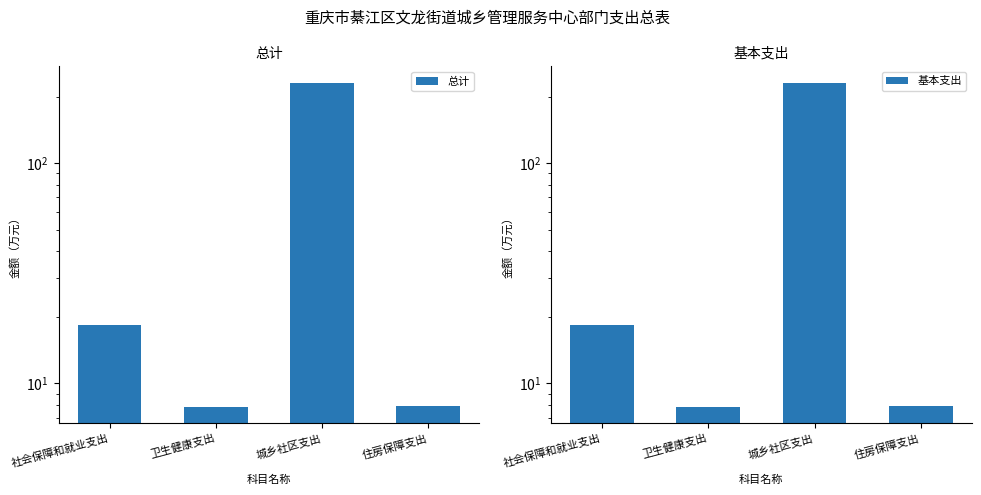

The value of 总计 at 城乡社区支出 is 65.0. True or false?

False